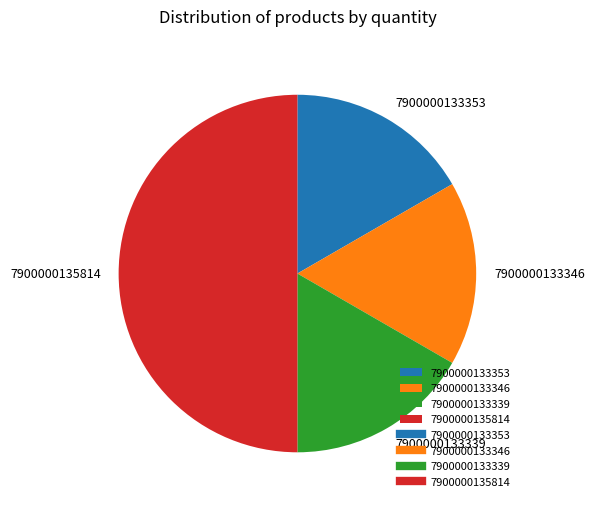

Does 7900000133346 account for over 50% of the chart?

No